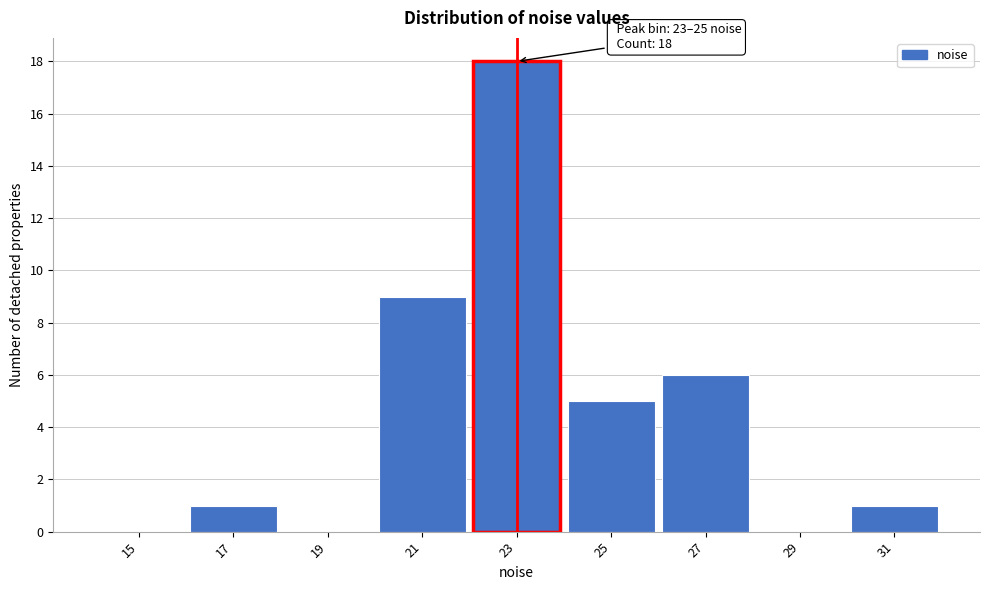

Reading left to right, what are all the values shown in this chart?

15=0	17=1	19=0	21=9	23=18	25=5	27=6	29=0	31=1